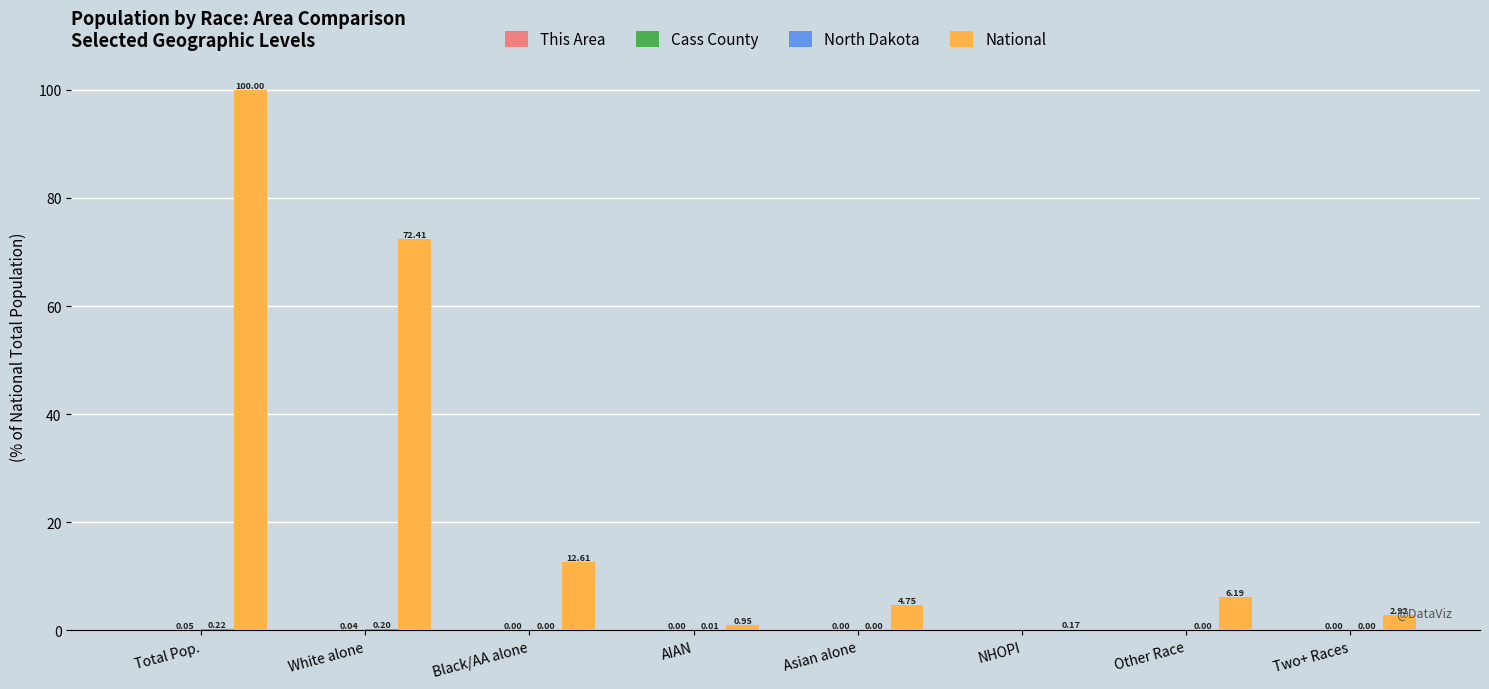

At which label does National reach its peak?

Total Pop.